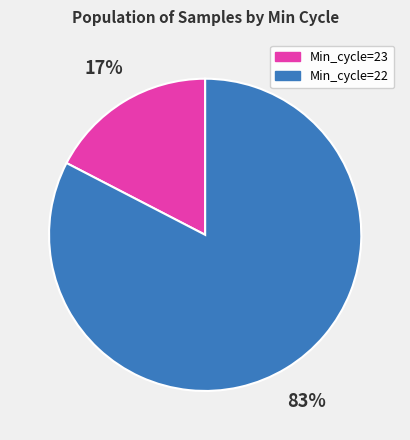

To the nearest percent, what is the average slice percentage?

50%